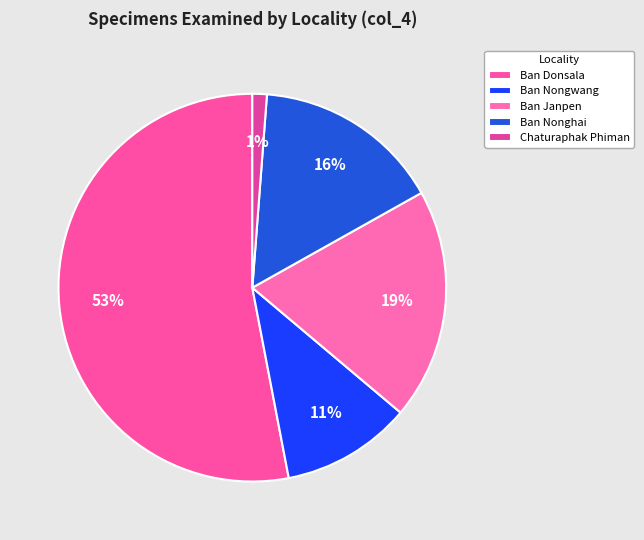

Which slice is the smallest?

Chaturaphak Phiman